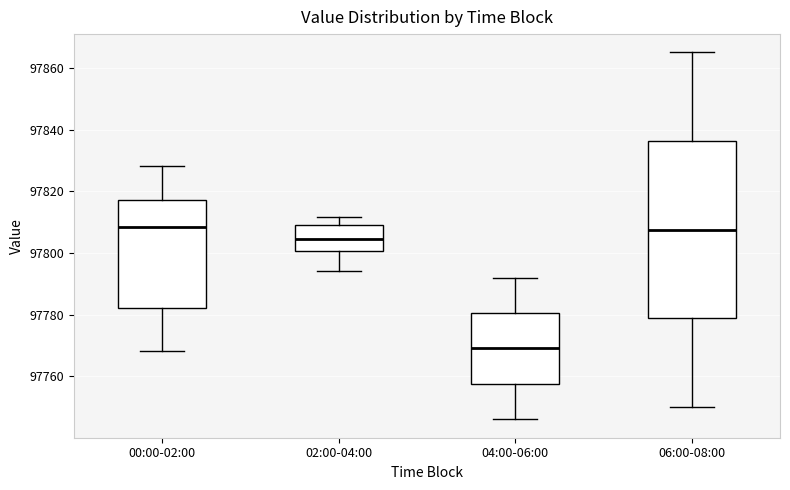

Where does the lower whisker of the box for 06:00-08:00 end on the y-axis? The values are not printed on the chart, so give them approximately, as read against the axis.

97750